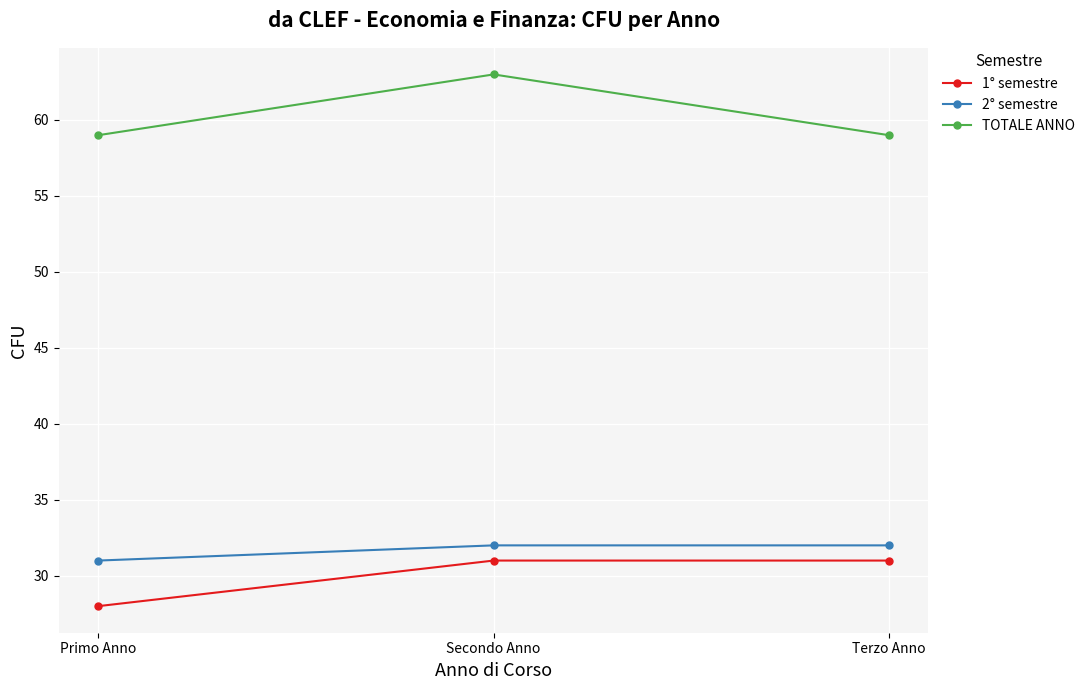

Which category has the highest value across all series?

Secondo Anno